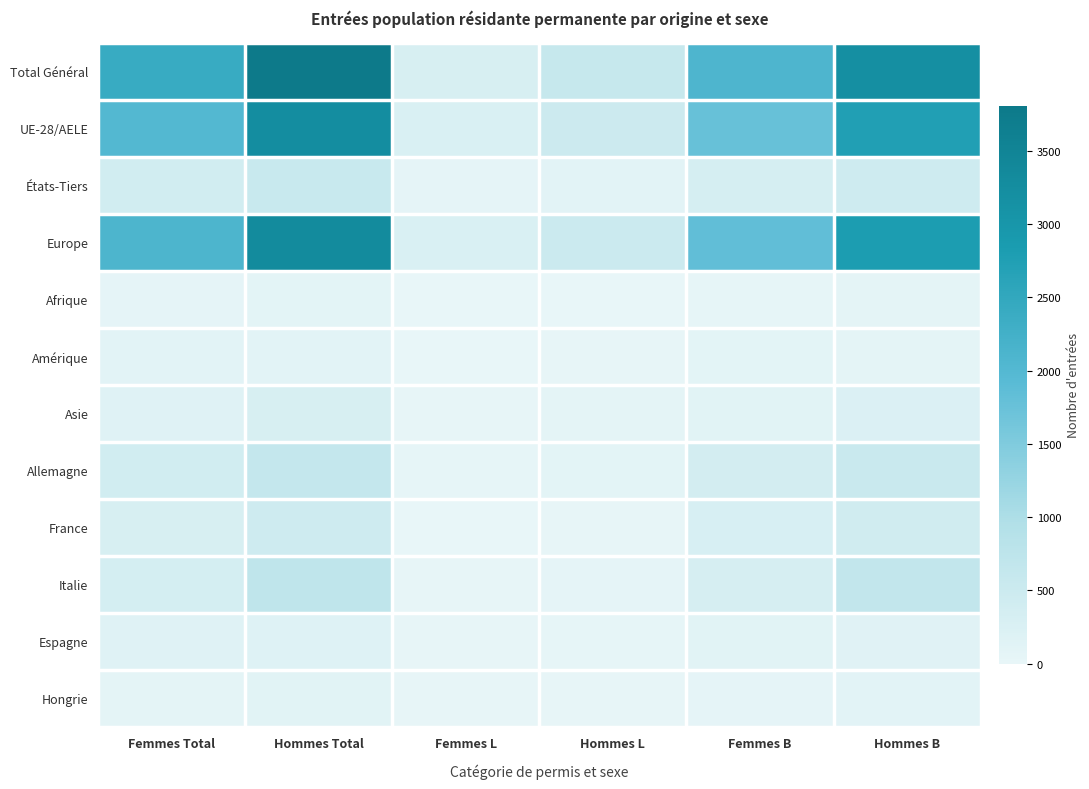

Reading right to left, extract all data points from this chart.

Total Général: Hommes B=3195	Femmes B=2094	Hommes L=606	Femmes L=304	Hommes Total=3806	Femmes Total=2399
UE-28/AELE: Hommes B=2748	Femmes B=1755	Hommes L=497	Femmes L=253	Hommes Total=3248	Femmes Total=2009
États-Tiers: Hommes B=447	Femmes B=339	Hommes L=109	Femmes L=51	Hommes Total=558	Femmes Total=390
Europe: Hommes B=2812	Femmes B=1836	Hommes L=512	Femmes L=261	Hommes Total=3328	Femmes Total=2098
Afrique: Hommes B=73	Femmes B=39	Hommes L=4	Femmes L=7	Hommes Total=77	Femmes Total=46
Amérique: Hommes B=67	Femmes B=84	Hommes L=27	Femmes L=11	Hommes Total=94	Femmes Total=95
Asie: Hommes B=236	Femmes B=132	Hommes L=61	Femmes L=25	Hommes Total=298	Femmes Total=157
Allemagne: Hommes B=546	Femmes B=368	Hommes L=85	Femmes L=33	Hommes Total=632	Femmes Total=401
France: Hommes B=429	Femmes B=284	Hommes L=20	Femmes L=13	Hommes Total=449	Femmes Total=298
Italie: Hommes B=658	Femmes B=323	Hommes L=59	Femmes L=20	Hommes Total=718	Femmes Total=343
Espagne: Hommes B=134	Femmes B=131	Hommes L=40	Femmes L=23	Hommes Total=174	Femmes Total=154
Hongrie: Hommes B=99	Femmes B=56	Hommes L=23	Femmes L=16	Hommes Total=122	Femmes Total=72